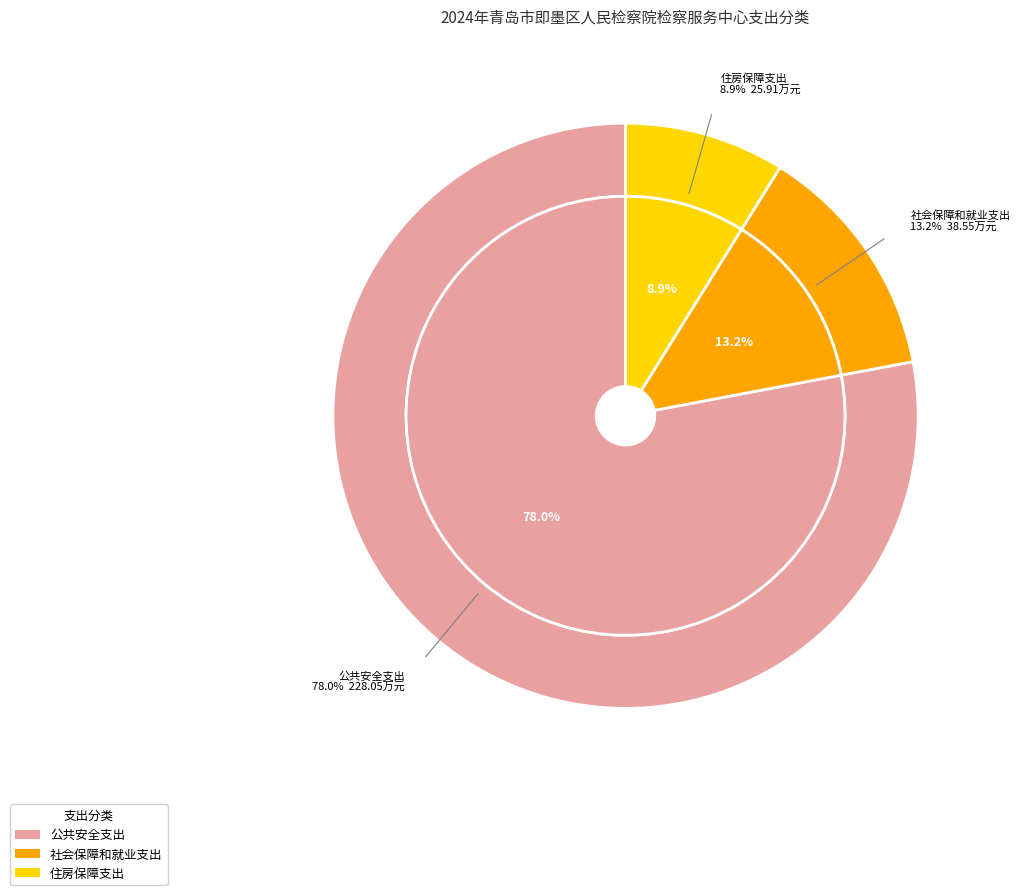

How many segments does this pie chart have?

3